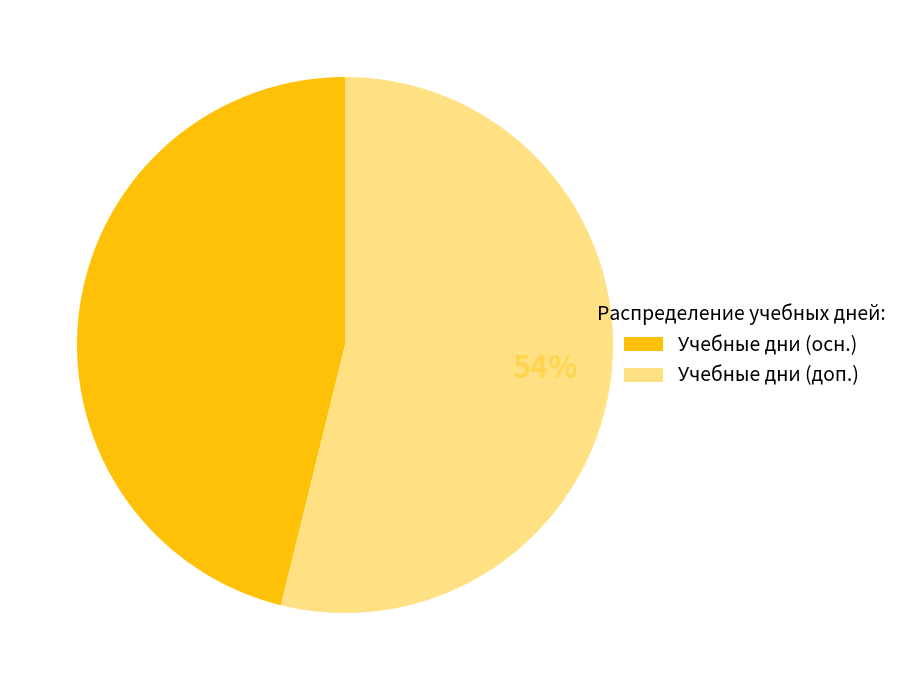

Is it true that Учебные дни (осн.) is 46% of the pie?

True